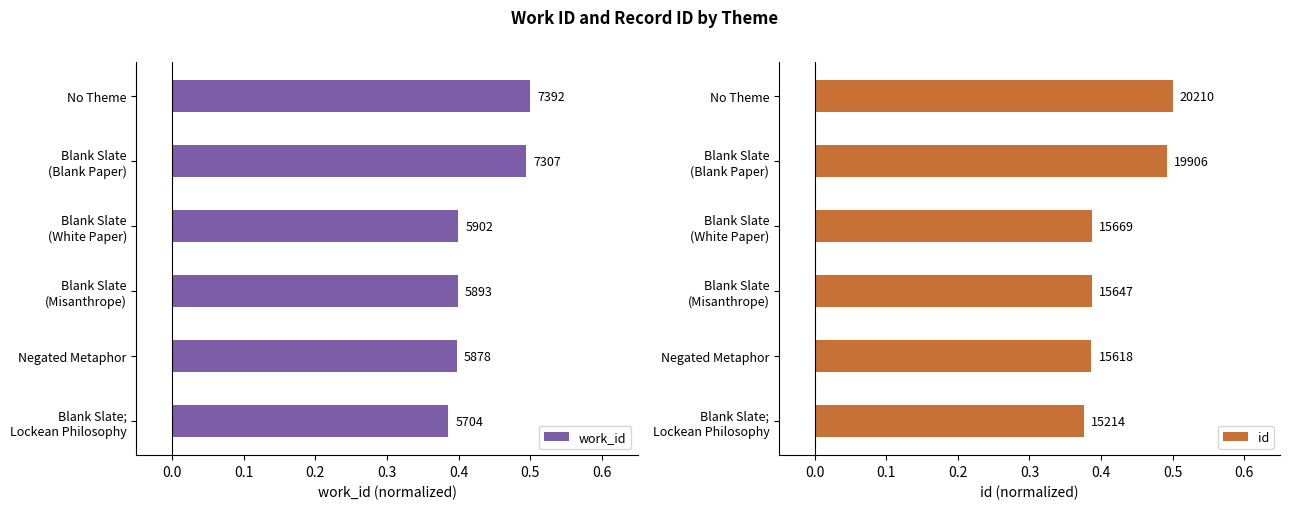

Rank the series by their maximum value, from lowest to highest.

work_id, id